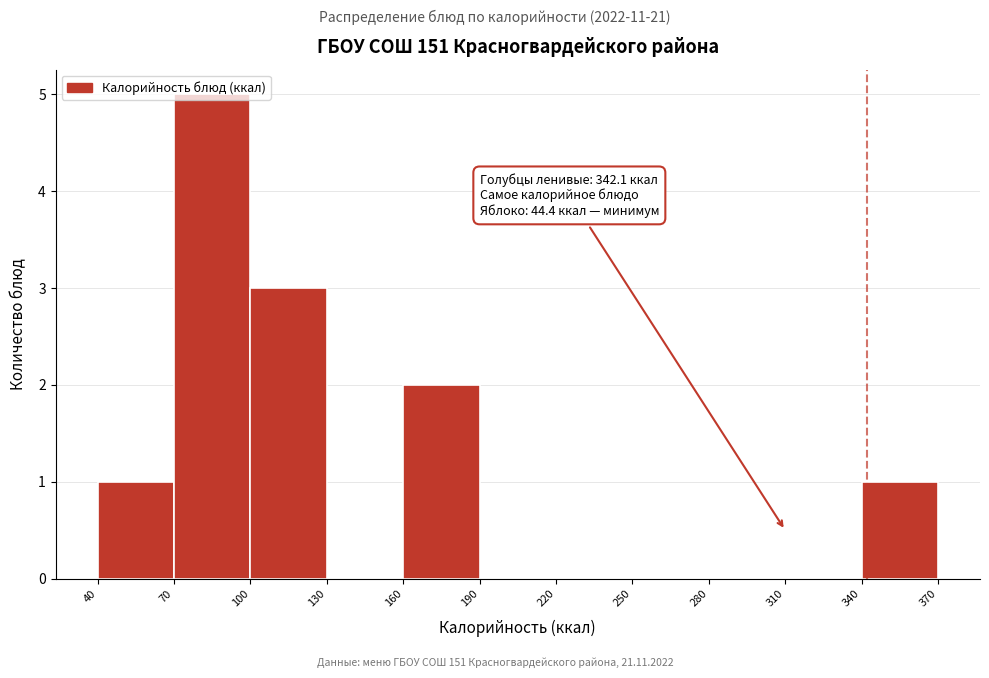

Over which range of the x-axis is the bar tallest?

70 to 100